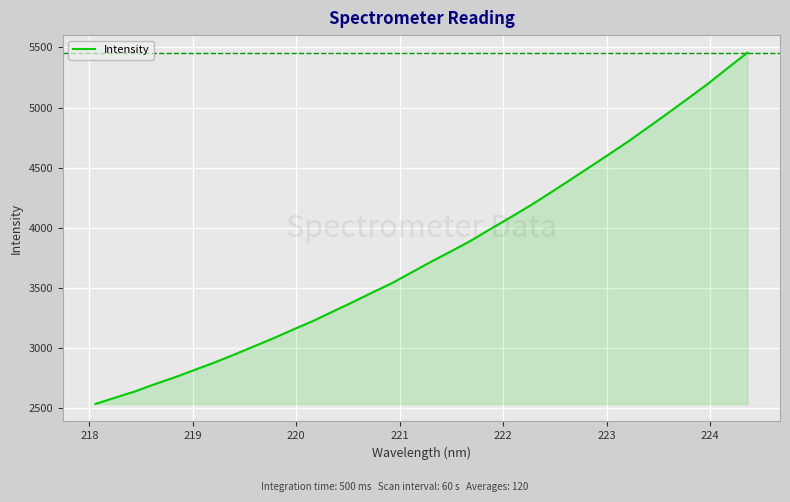

What is the difference between the maximum and minimum values?

2919.7